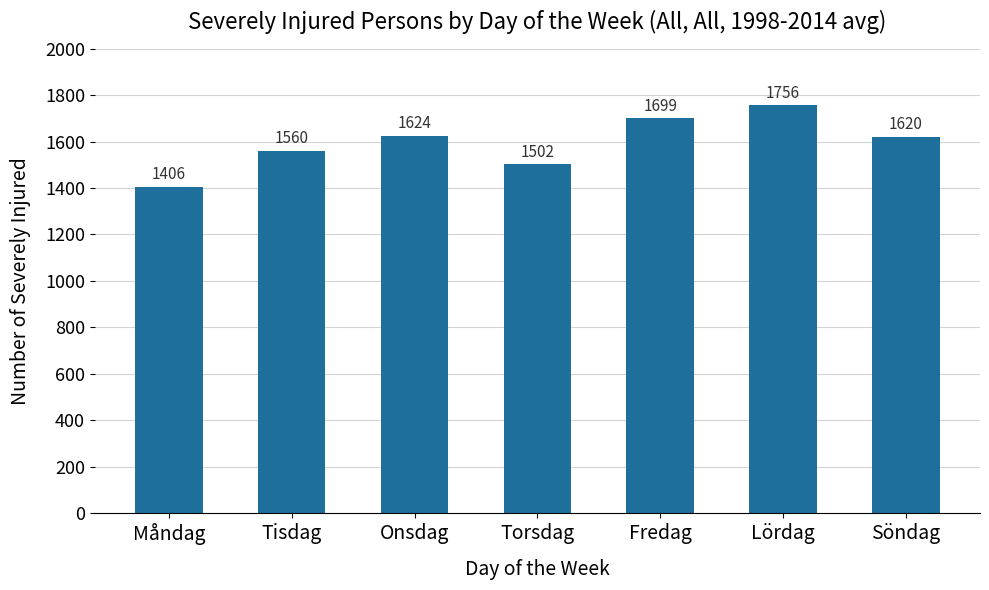

How many values are between 1502 and 1699?

5